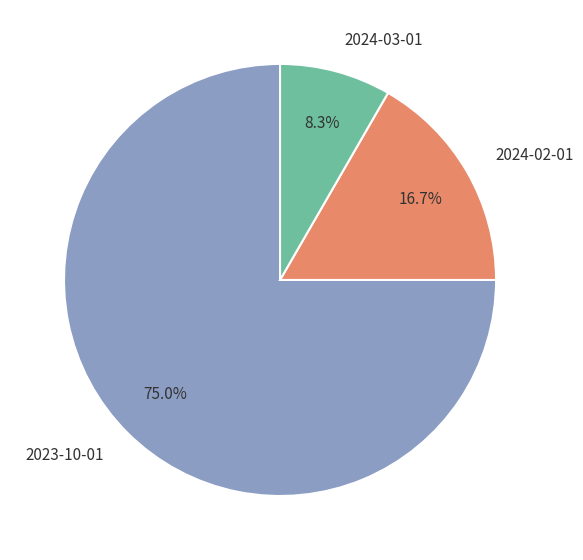

True or false: 2024-03-01 accounts for 22% of the total.

False